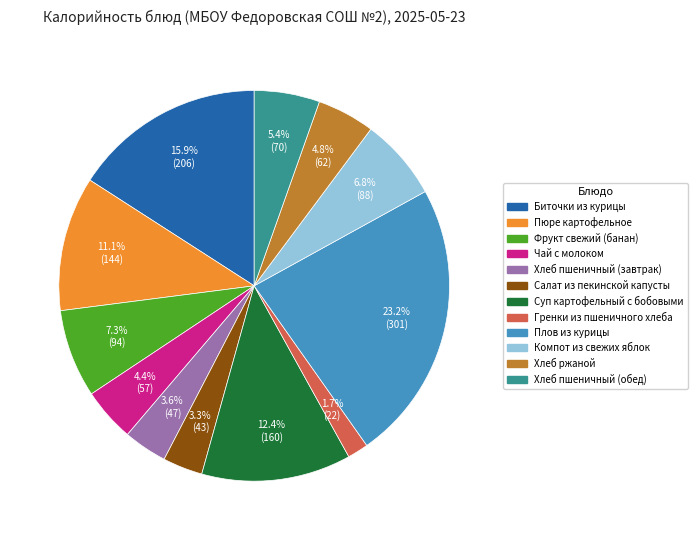

What percentage do Биточки из курицы and Компот из свежих яблок together represent?

22.7%